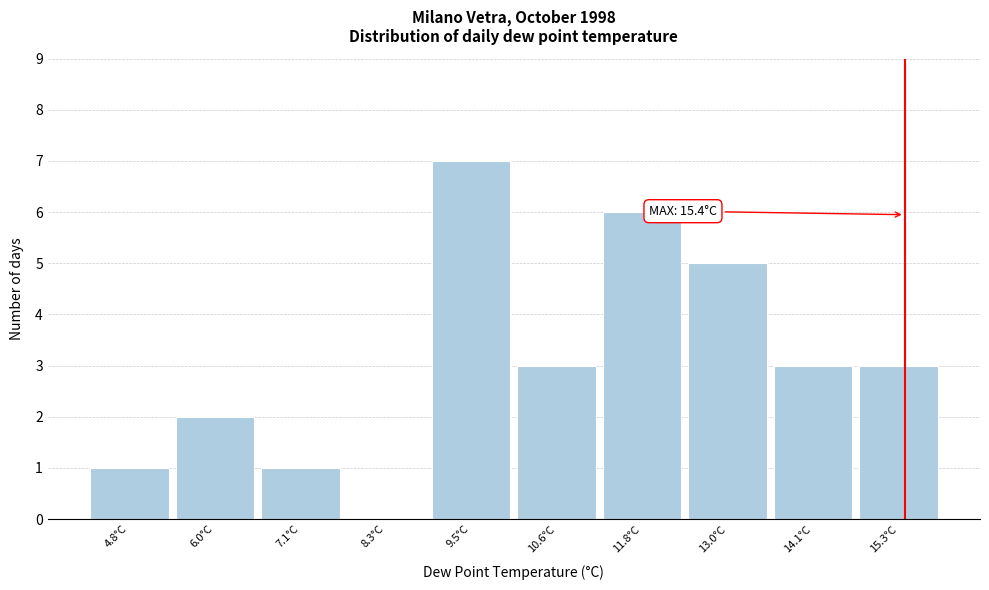

Over which range of the x-axis is the bar tallest?

8.8 to 10.0